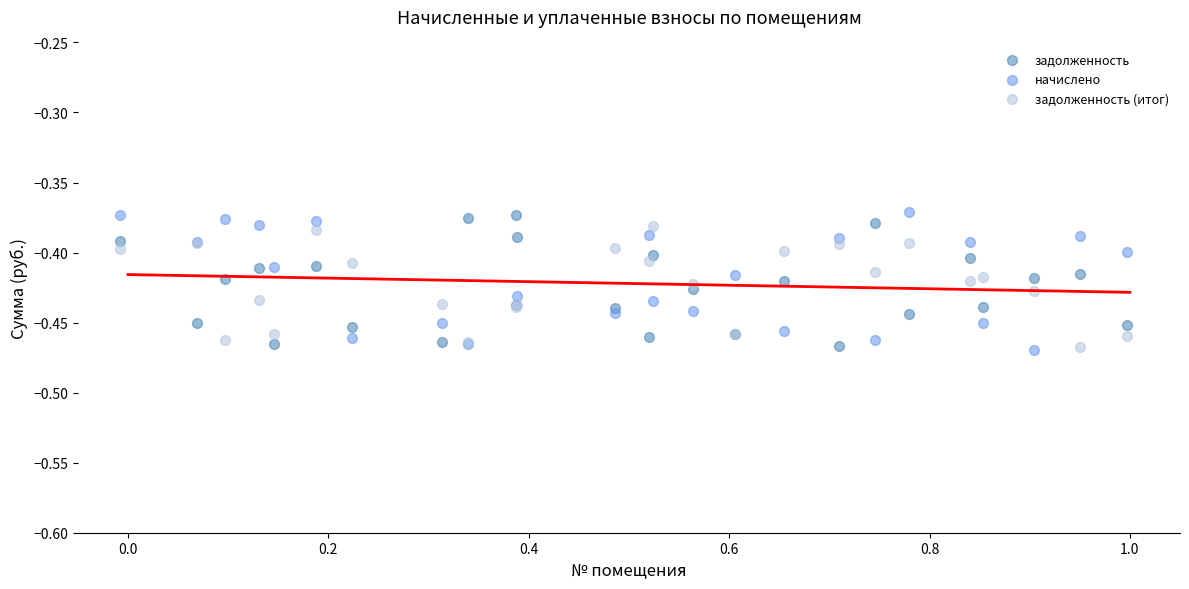

What are all the series names shown in the legend?

задолженность, начислено, задолженность (итог)